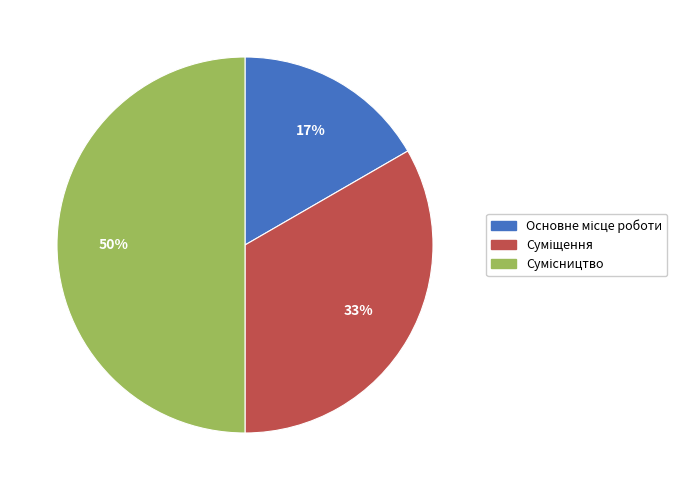

To the nearest percent, what is the difference between the largest and smallest slice percentages?

33%